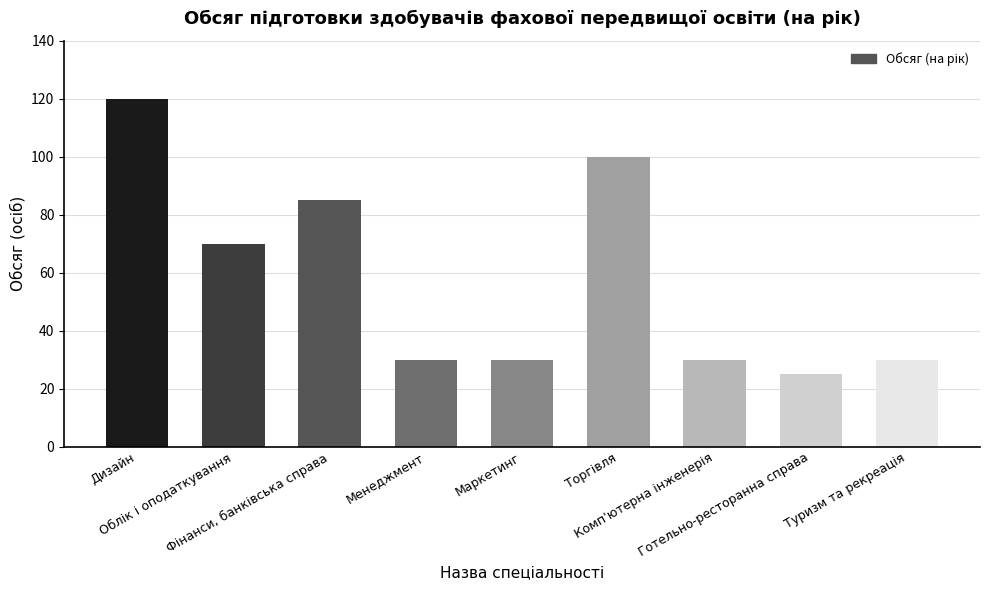

What is the sum of all values?

520